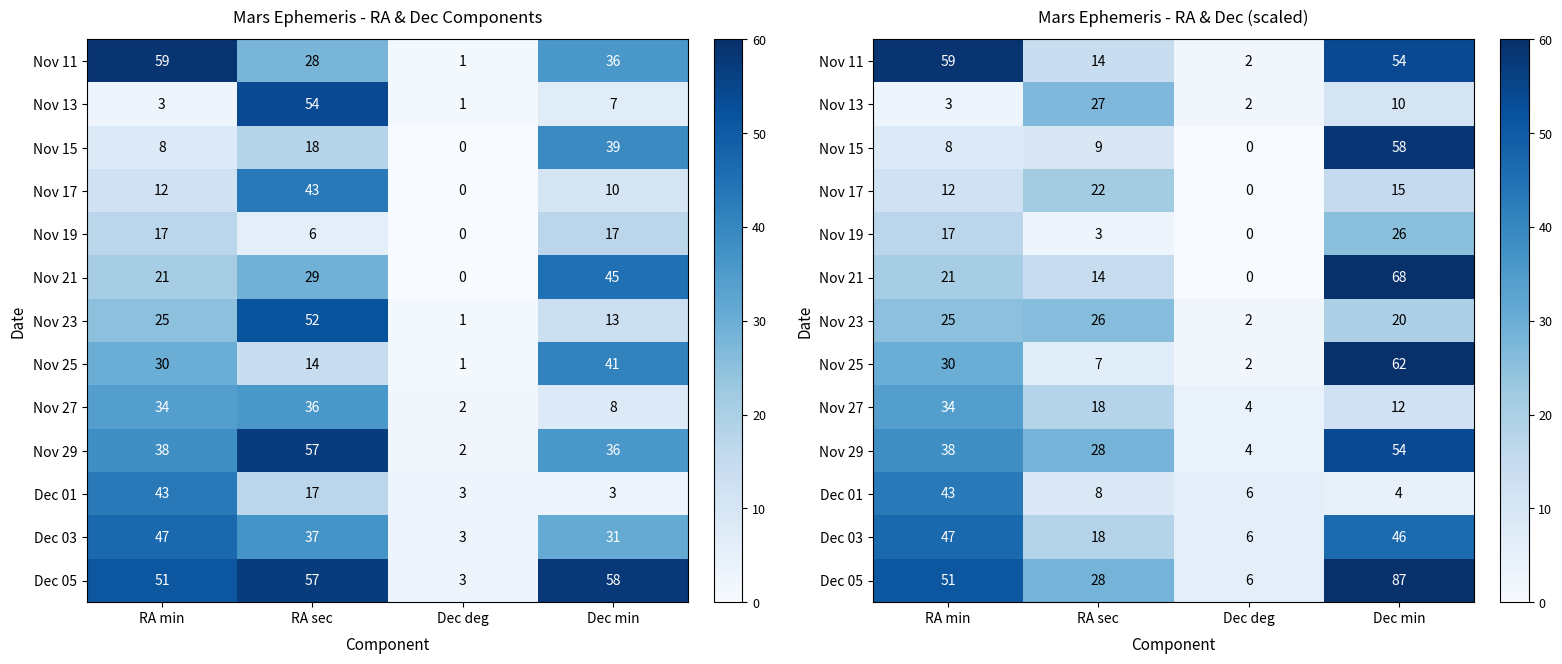

The Nov 19 series shows 41.9 at Dec min. True or false?

False